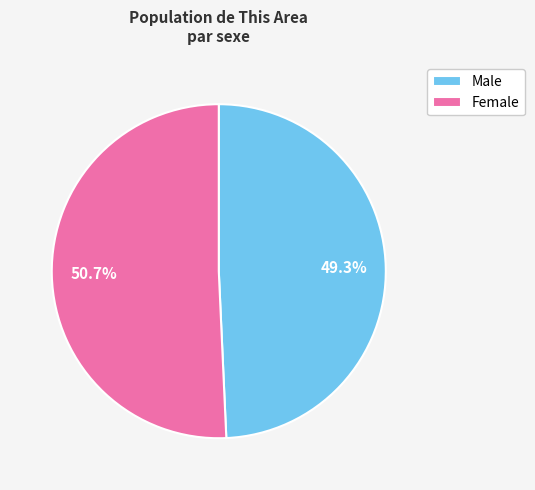

What is the largest slice in the pie chart?

Female